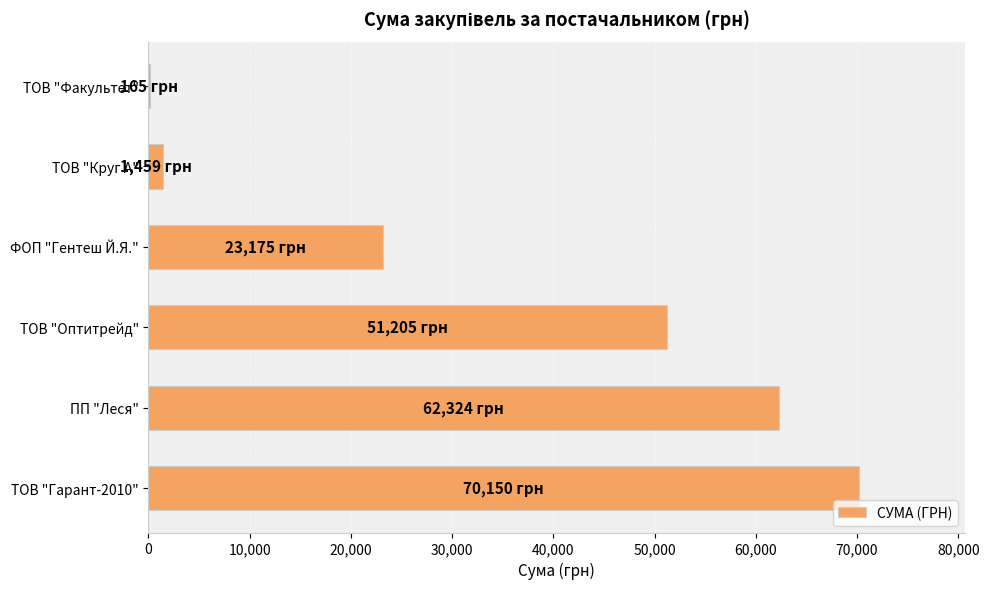

The value at ПП "Леся" is 62324.2. True or false?

True